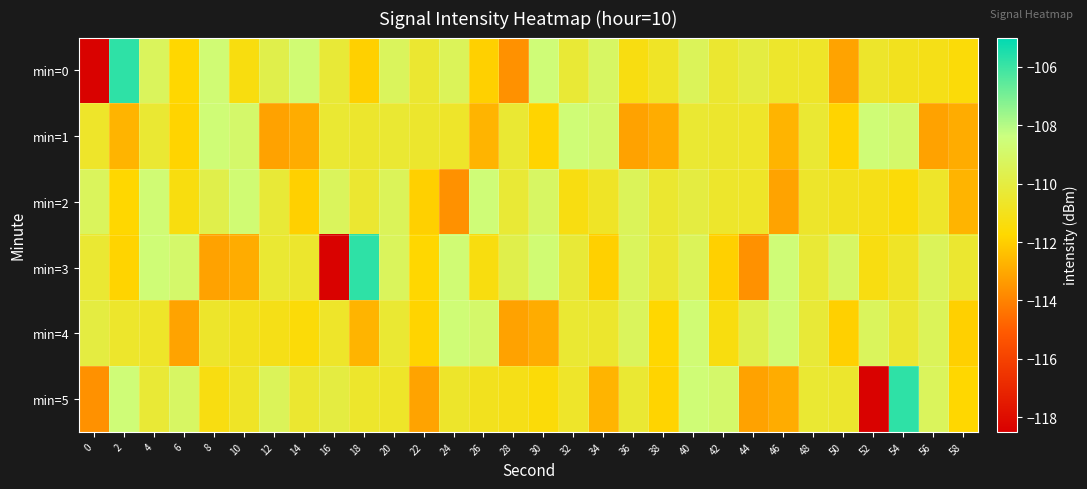

What is the total value across all series at 24?

-661.5